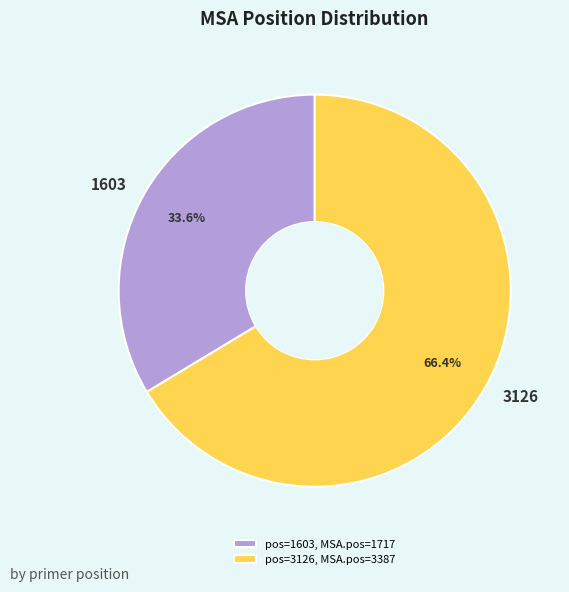

To the nearest percent, what is the difference between the 3126 and 1603 slice percentages?

33%